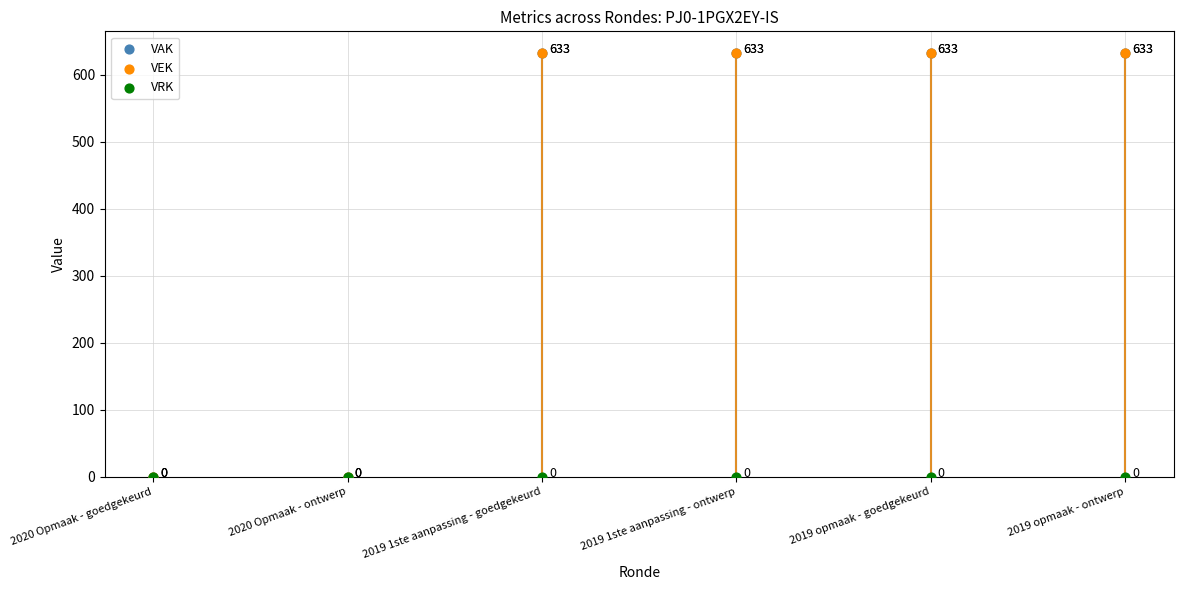

At how many categories does at least one series exceed 344?

4